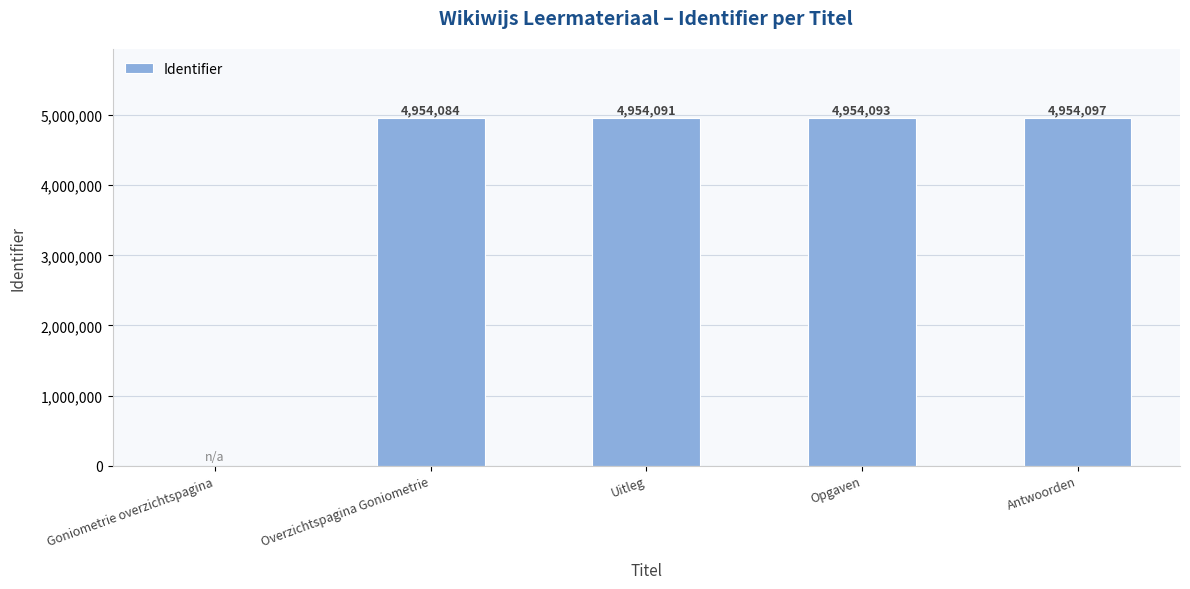

The value at Antwoorden is 1391231. True or false?

False